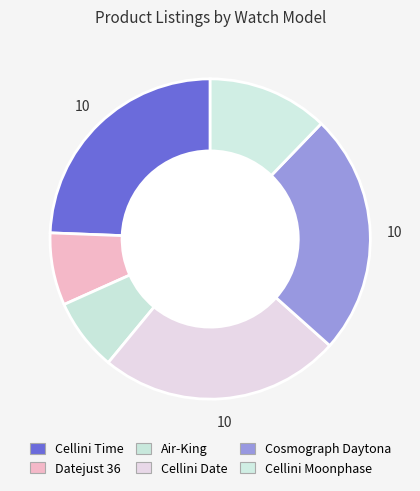

What portion of the pie excludes Cellini Moonphase?

87.8%